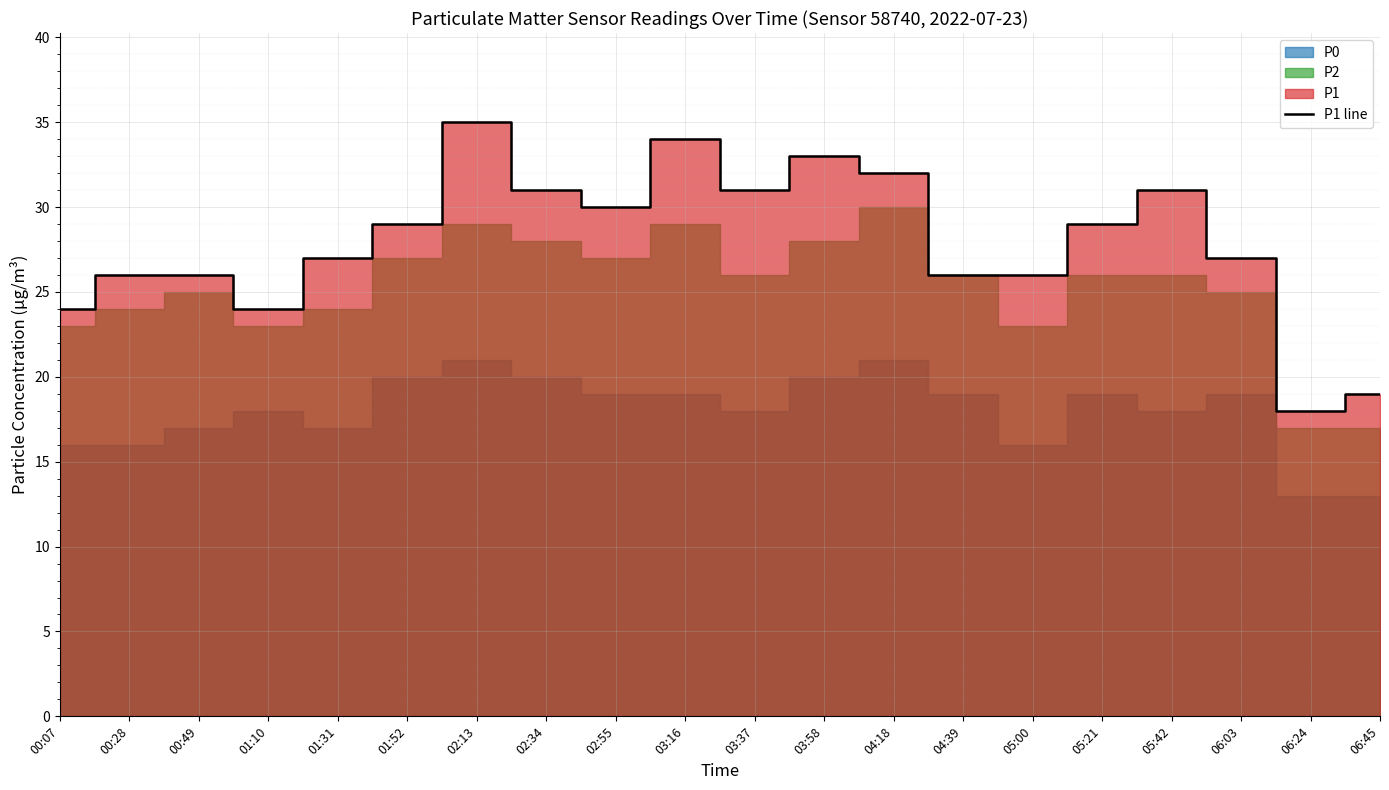

Is it true that the value at 03:58 is 33?

True